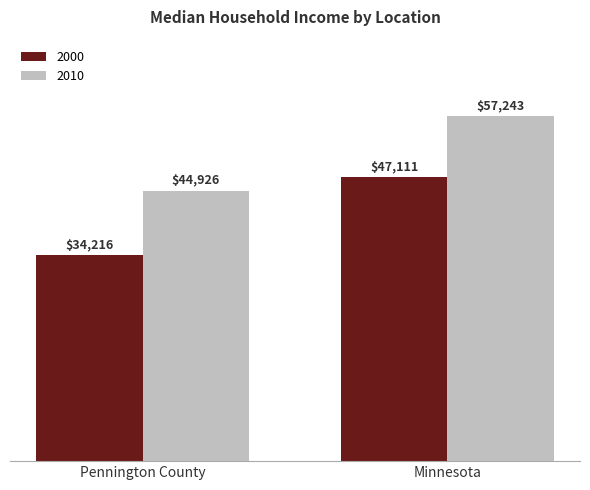

At which category is the sum across all series the highest?

Minnesota